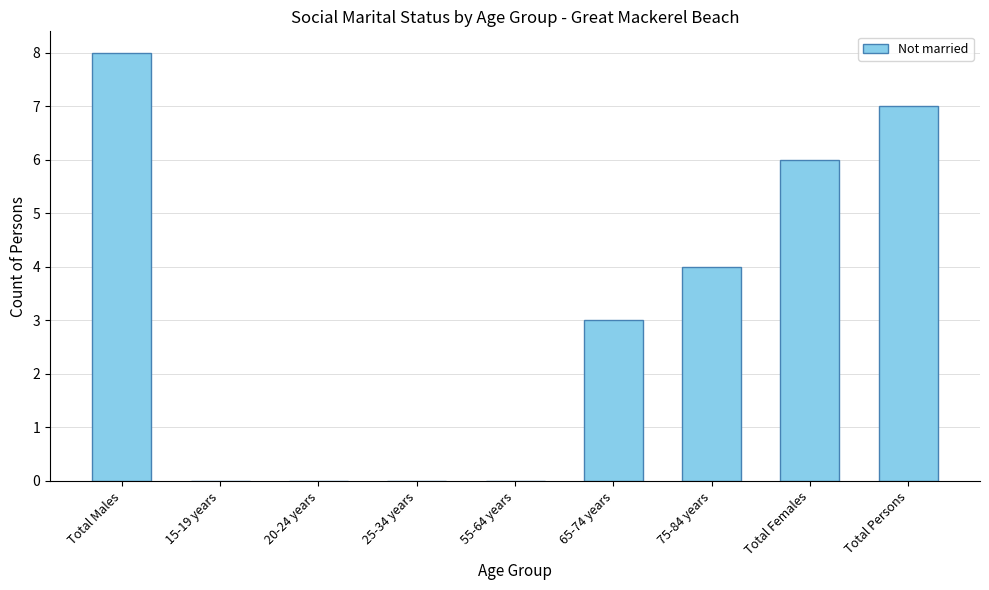

What is the difference between the values at 25-34 years and 65-74 years?

3